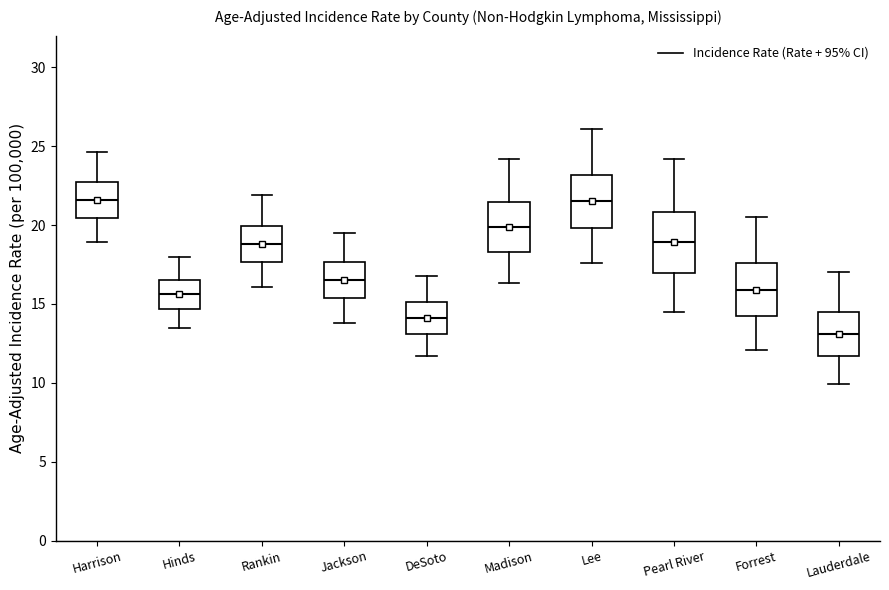

Reading left to right, transcribe this box plot: for each box, give where its median line is, the range the box spans, and where its two whiskers end, as read against the y-axis. The values are not printed on the chart, so give them approximately, as read against the axis.

Harrison: median 21.5, box 20.5 to 22.5, whiskers 19.0 to 24.5
Hinds: median 15.5, box 14.5 to 16.5, whiskers 13.5 to 18.0
Rankin: median 19.0, box 17.5 to 20.0, whiskers 16.0 to 22.0
Jackson: median 16.5, box 15.5 to 17.5, whiskers 14.0 to 19.5
DeSoto: median 14.0, box 13.0 to 15.0, whiskers 11.5 to 17.0
Madison: median 20.0, box 18.5 to 21.5, whiskers 16.5 to 24.0
Lee: median 21.5, box 20.0 to 23.0, whiskers 17.5 to 26.0
Pearl River: median 19.0, box 17.0 to 21.0, whiskers 14.5 to 24.0
Forrest: median 16.0, box 14.0 to 17.5, whiskers 12.0 to 20.5
Lauderdale: median 13.0, box 11.5 to 14.5, whiskers 10.0 to 17.0